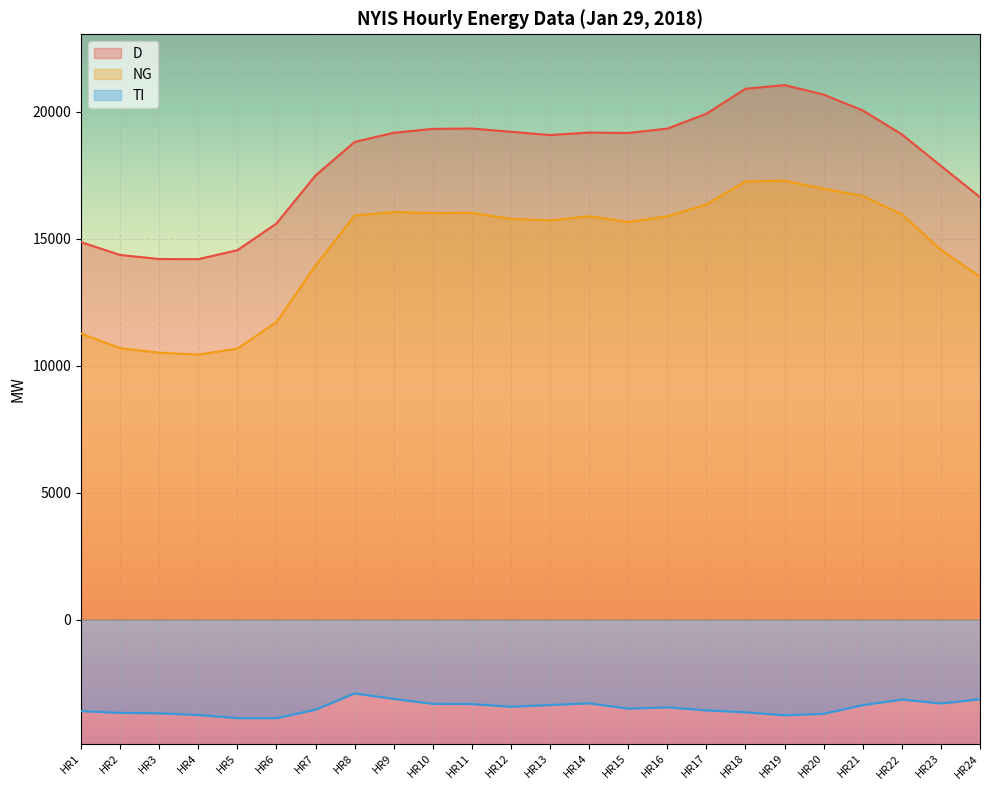

What is the minimum value shown in the chart?

-3879